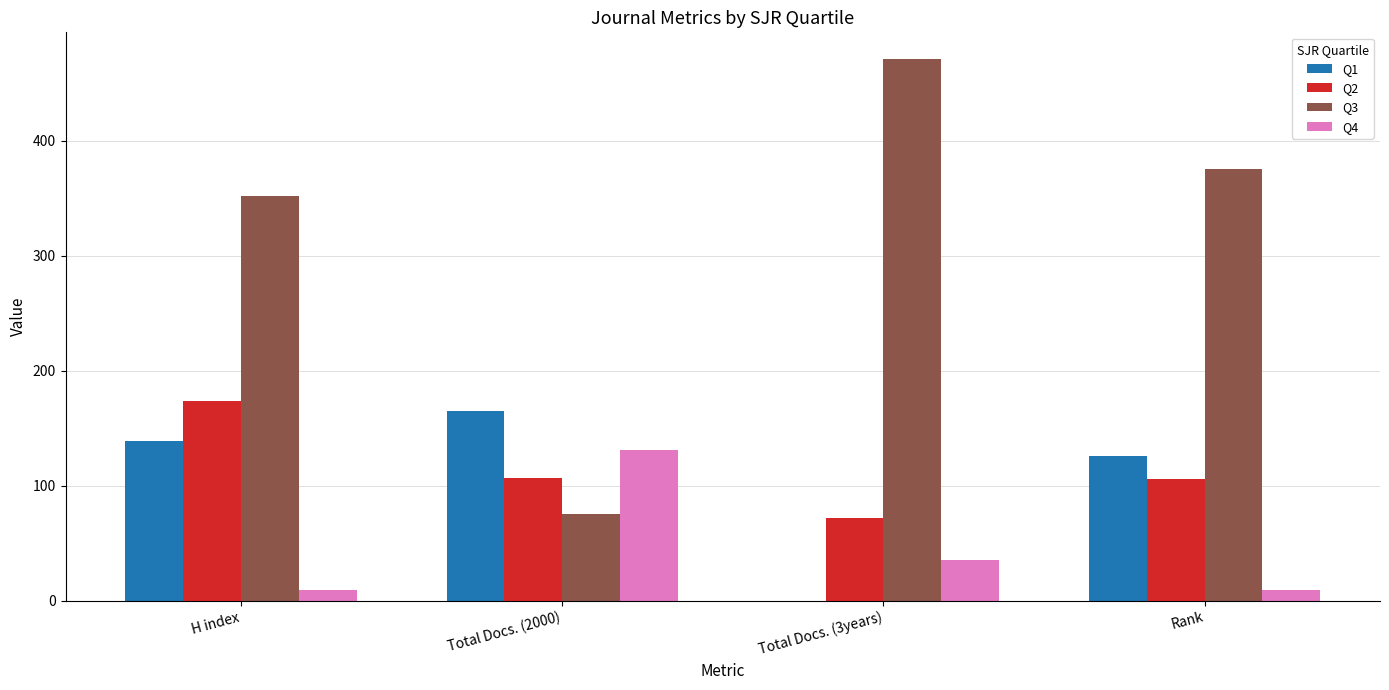

The Q1 series shows 115 at Total Docs. (3years). True or false?

False